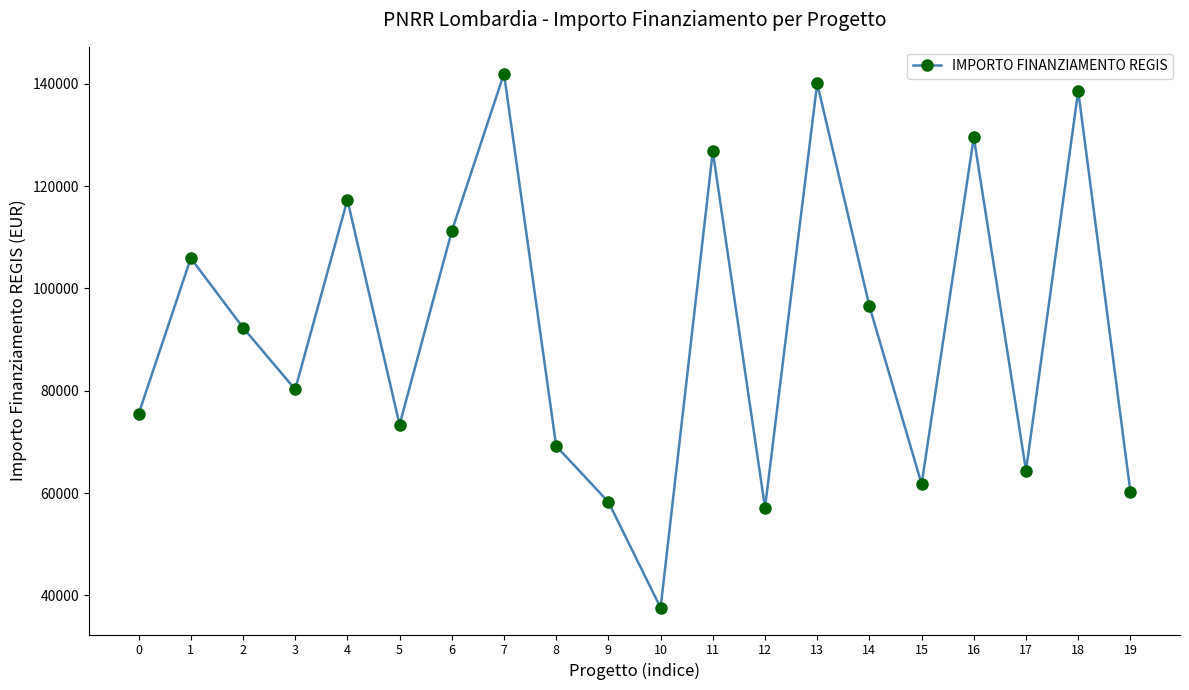

What is the change in value from 0 to 6?

+35756.1